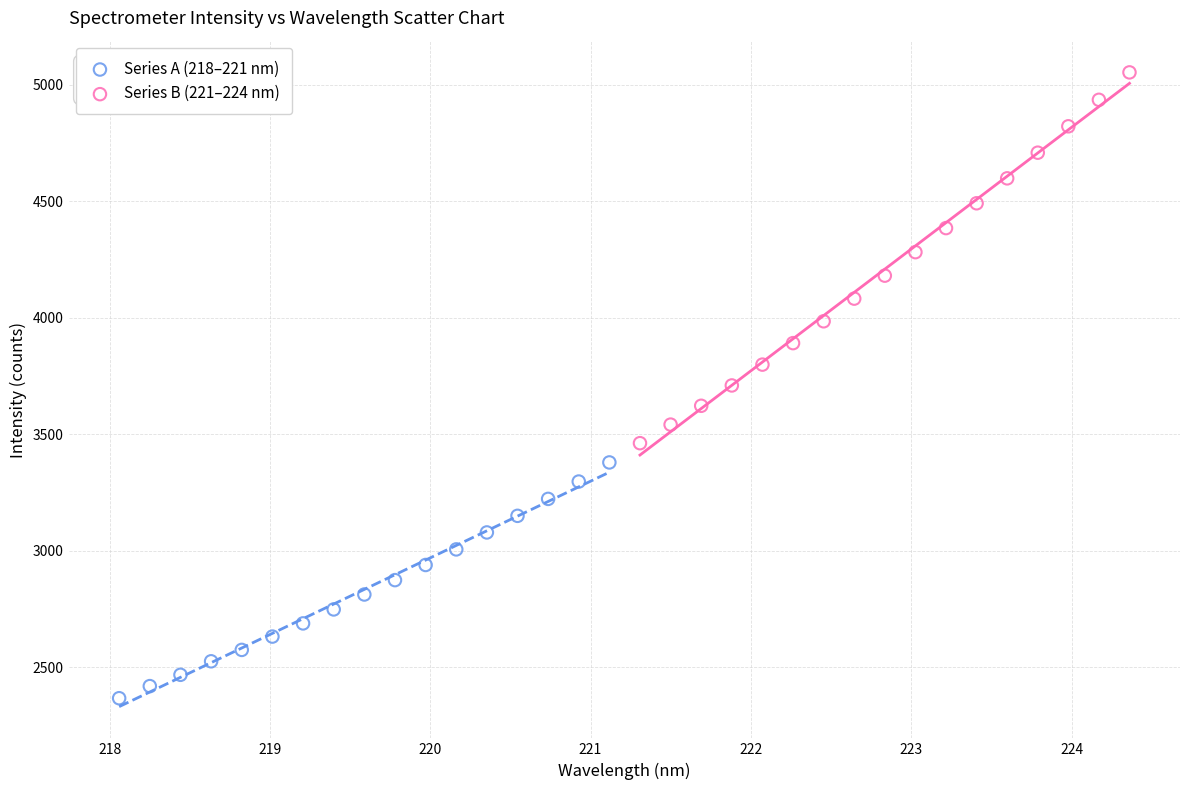

Which series reaches the minimum Y coordinate?

Series A (218–221 nm)